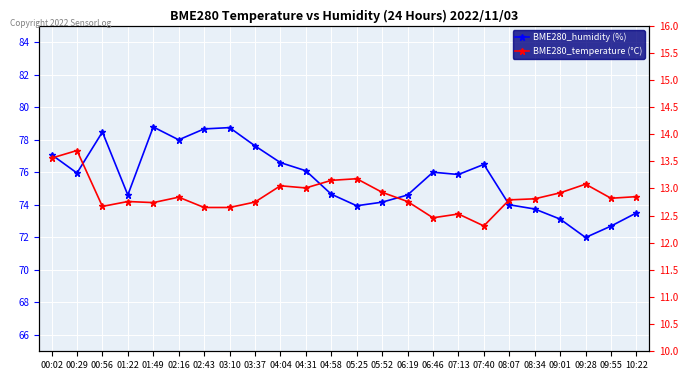

What is the sum of the BME280_humidity values at 02:16 and 04:04?

154.6